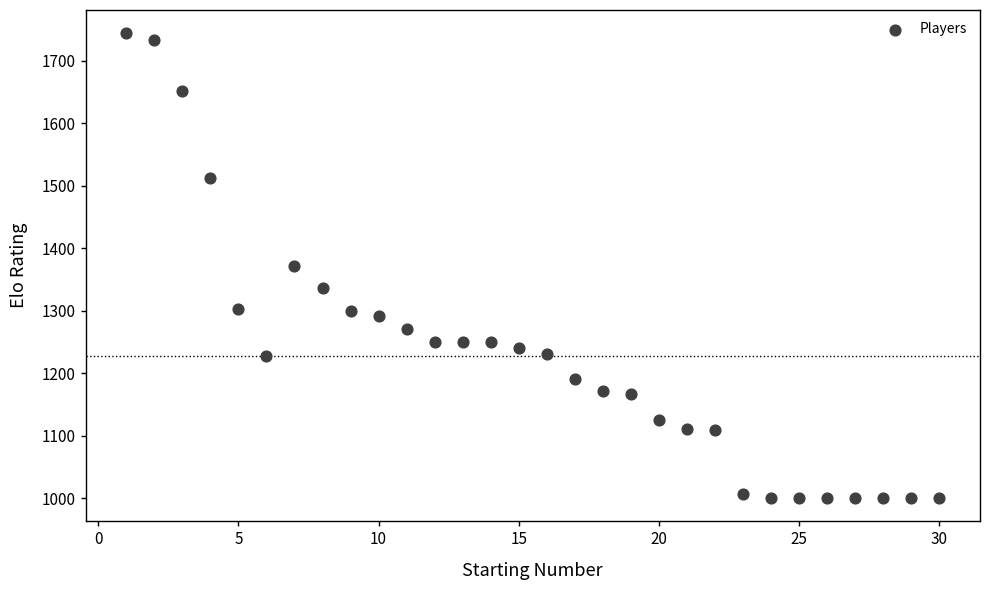

What is the range of X values (max minus min)?

29